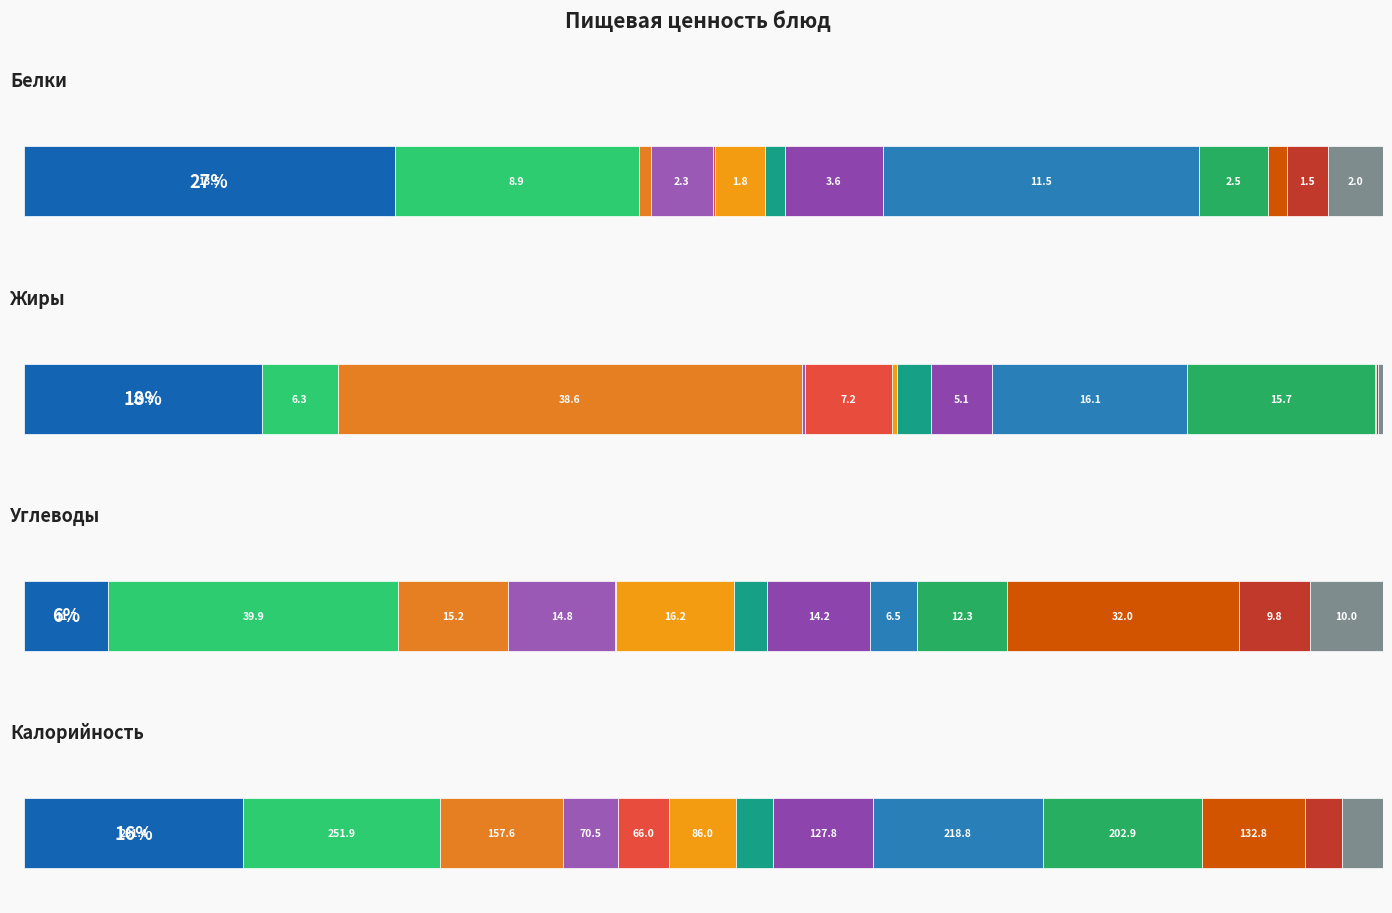

Is the value of Жиры at Завтрак (Хлеб) greater than the value of Белки at Обед (Фрикадельки)?

No